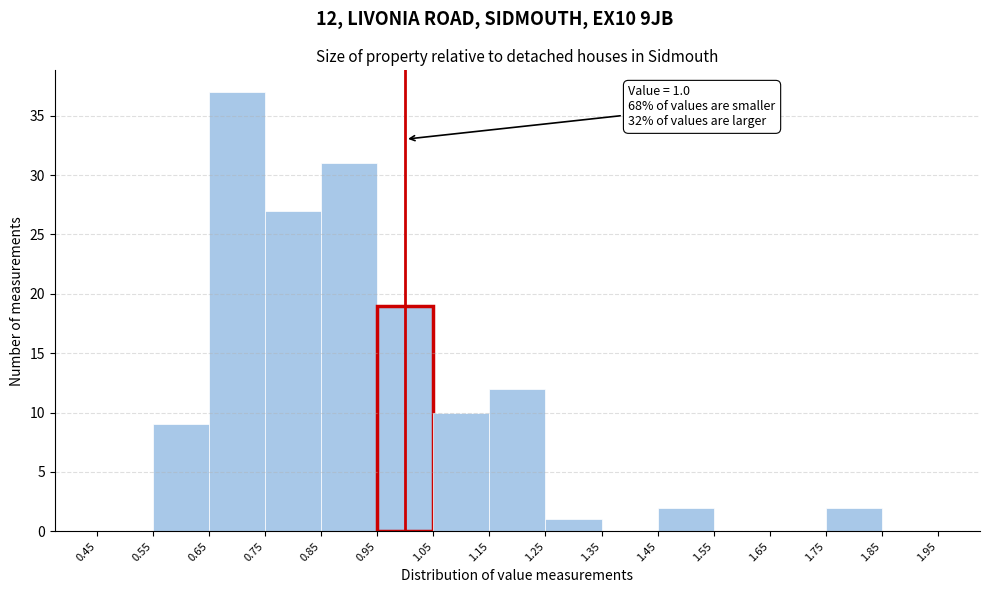

Which range on the x-axis has the tallest bar?

0.65 to 0.75